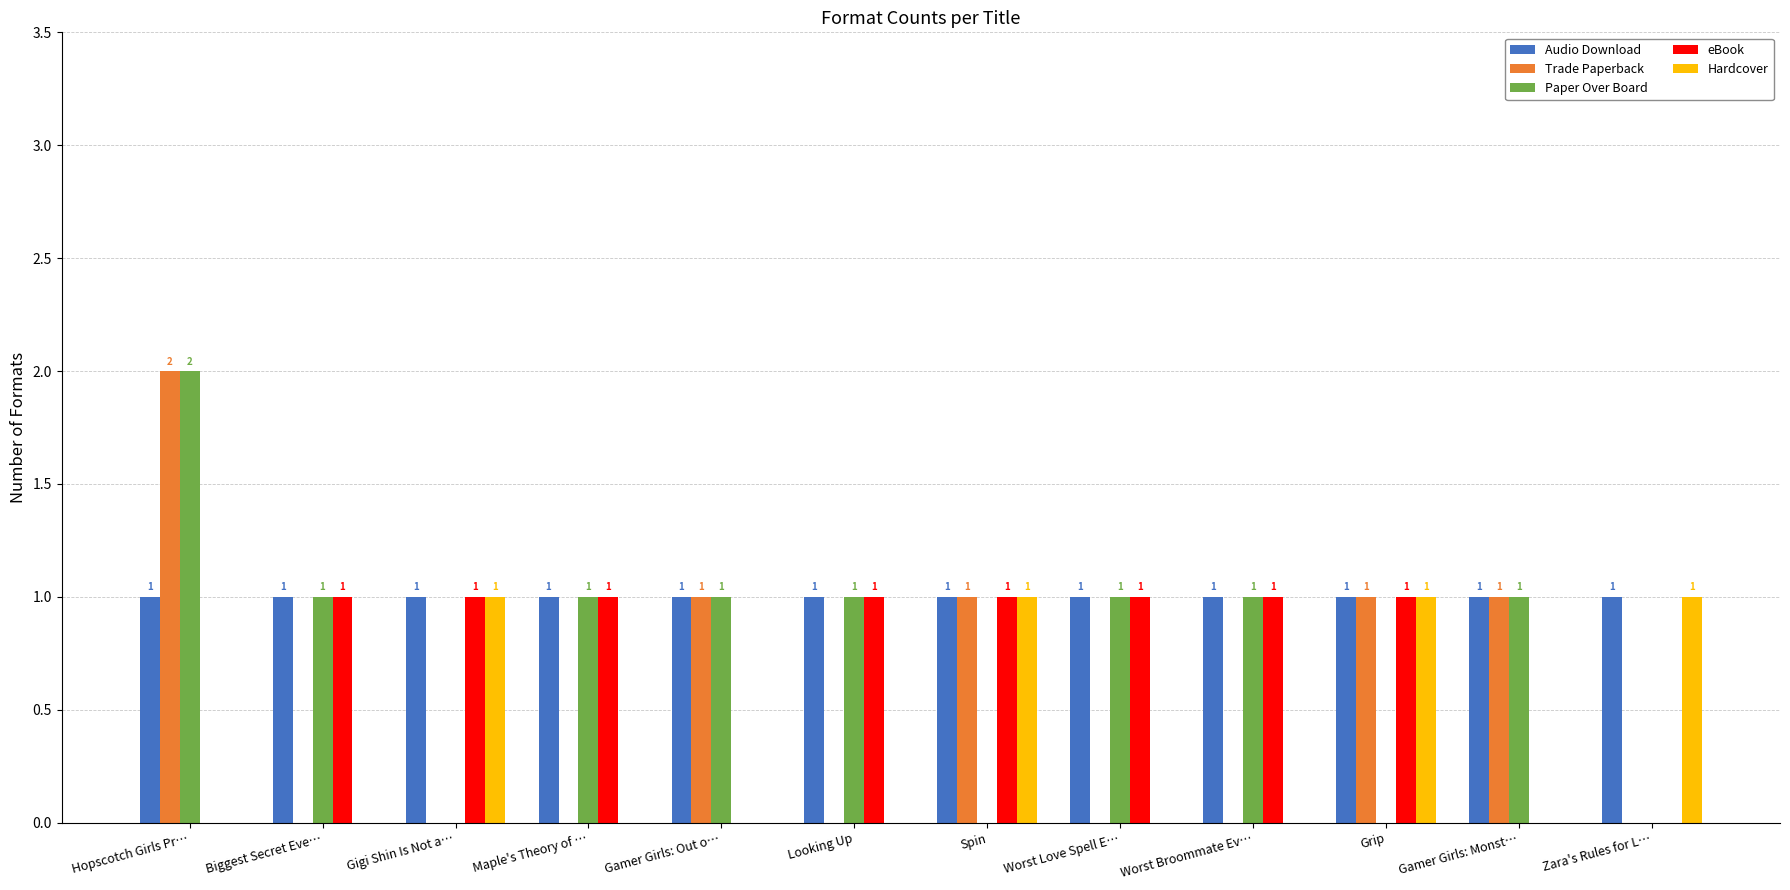

Reading right to left, extract all data points from this chart.

Audio Download: Zara's Rules for L…=1	Gamer Girls: Monst…=1	Grip=1	Worst Broommate Ev…=1	Worst Love Spell E…=1	Spin=1	Looking Up=1	Gamer Girls: Out o…=1	Maple's Theory of …=1	Gigi Shin Is Not a…=1	Biggest Secret Eve…=1	Hopscotch Girls Pr…=1
Trade Paperback: Zara's Rules for L…=0	Gamer Girls: Monst…=1	Grip=1	Worst Broommate Ev…=0	Worst Love Spell E…=0	Spin=1	Looking Up=0	Gamer Girls: Out o…=1	Maple's Theory of …=0	Gigi Shin Is Not a…=0	Biggest Secret Eve…=0	Hopscotch Girls Pr…=2
Paper Over Board: Zara's Rules for L…=0	Gamer Girls: Monst…=1	Grip=0	Worst Broommate Ev…=1	Worst Love Spell E…=1	Spin=0	Looking Up=1	Gamer Girls: Out o…=1	Maple's Theory of …=1	Gigi Shin Is Not a…=0	Biggest Secret Eve…=1	Hopscotch Girls Pr…=2
eBook: Zara's Rules for L…=0	Gamer Girls: Monst…=0	Grip=1	Worst Broommate Ev…=1	Worst Love Spell E…=1	Spin=1	Looking Up=1	Gamer Girls: Out o…=0	Maple's Theory of …=1	Gigi Shin Is Not a…=1	Biggest Secret Eve…=1	Hopscotch Girls Pr…=0
Hardcover: Zara's Rules for L…=1	Gamer Girls: Monst…=0	Grip=1	Worst Broommate Ev…=0	Worst Love Spell E…=0	Spin=1	Looking Up=0	Gamer Girls: Out o…=0	Maple's Theory of …=0	Gigi Shin Is Not a…=1	Biggest Secret Eve…=0	Hopscotch Girls Pr…=0